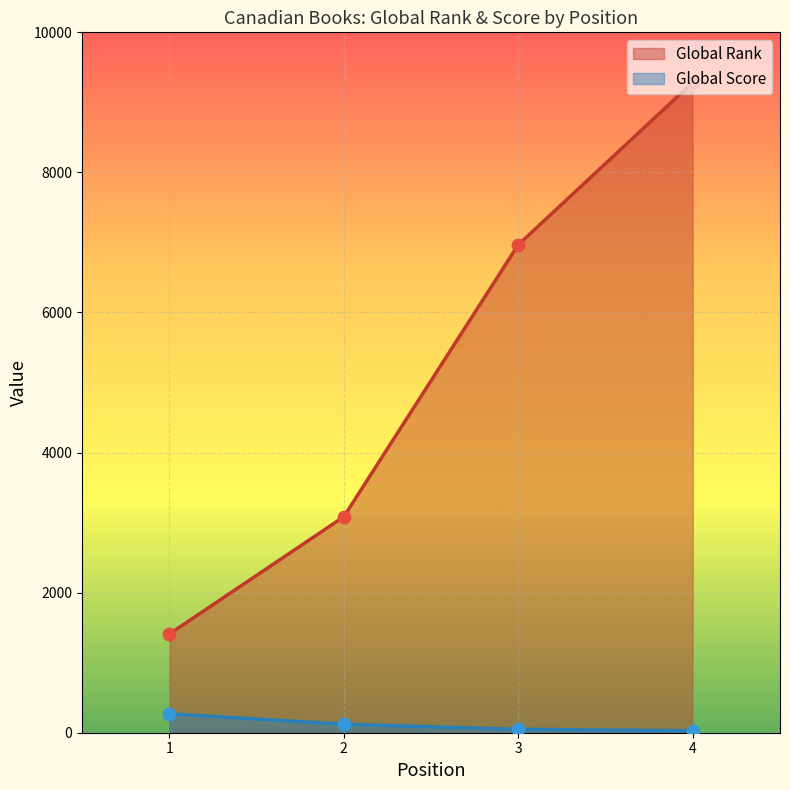

Which series has the widest spread of Y values?

Global Rank